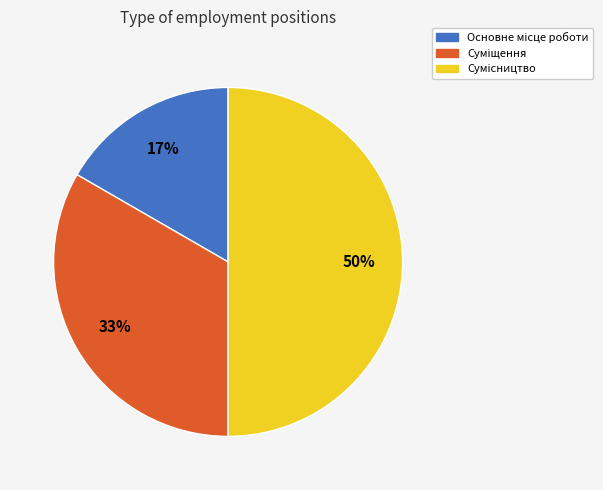

To the nearest percent, what is the average slice percentage?

33%